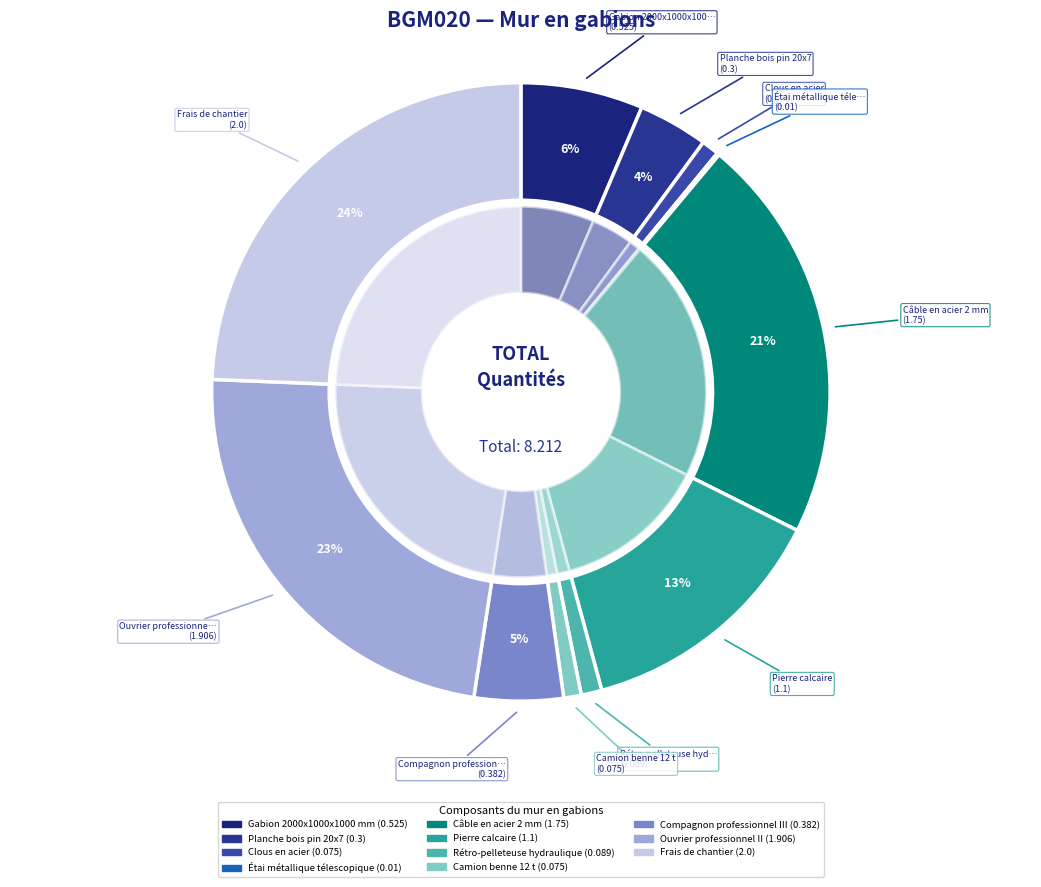

Count the number of slices in the pie.

11